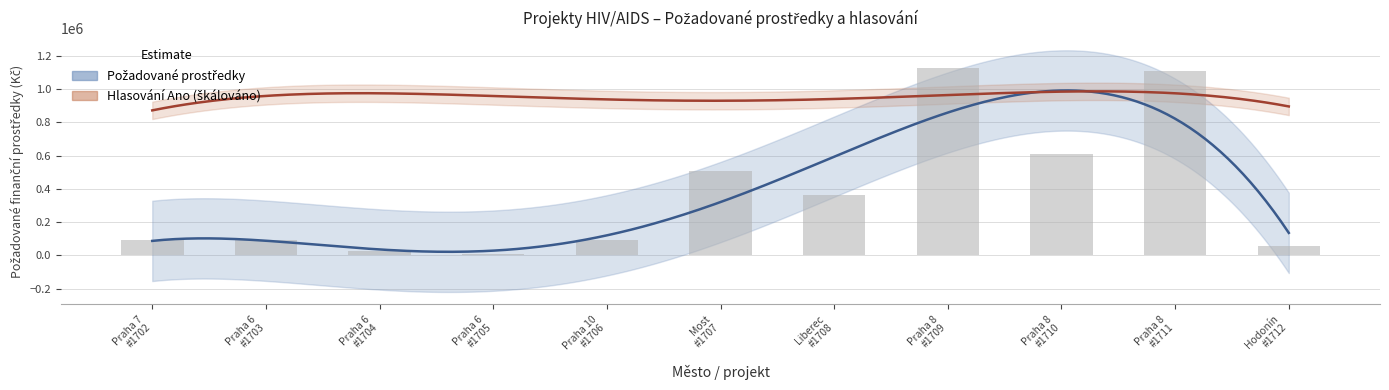

Is it true that the value at Praha 8 #1710 is 860416?

False